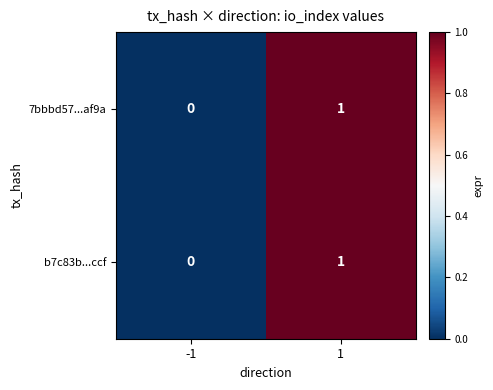

List the labels in order of 7bbbd57...af9a value, smallest first.

-1, 1